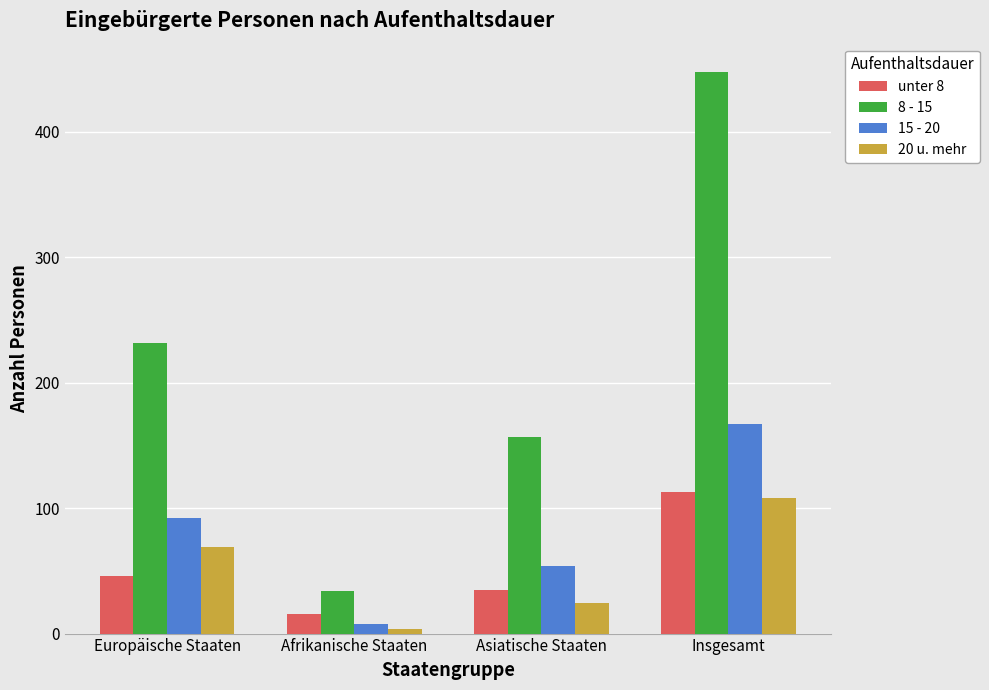

At how many categories does at least one series exceed 255?

1